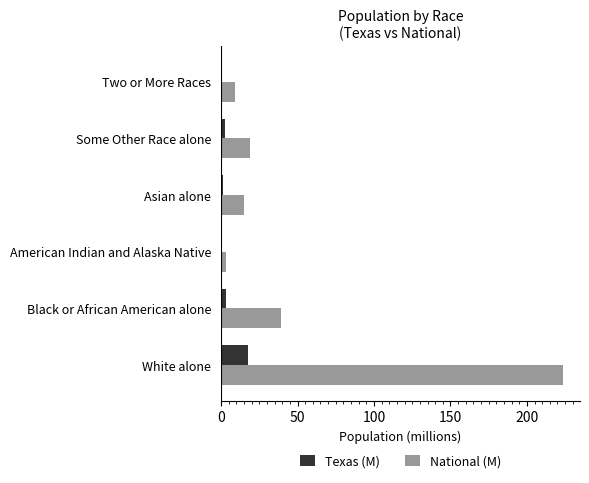

Which series has the largest total across all categories?

National (M)